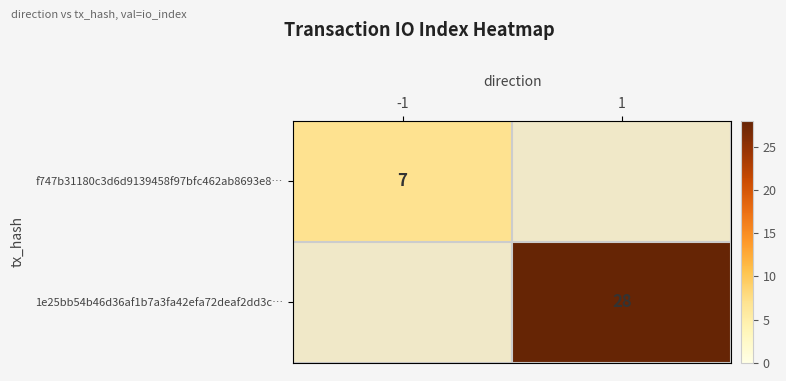

Between -1 and 1, which is larger?

1